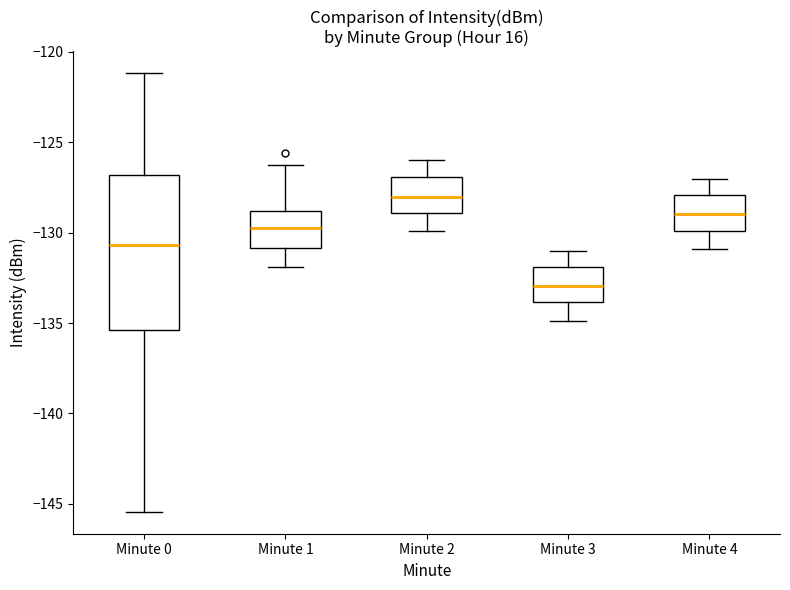

Where does the lower whisker of the box for Minute 2 end on the y-axis? The values are not printed on the chart, so give them approximately, as read against the axis.

-130.0